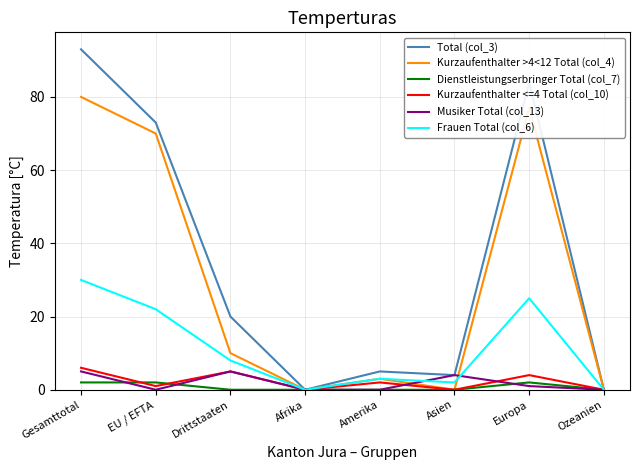

The Kurzaufenthalter >4<12 Total (col_4) series shows 45 at Europa. True or false?

False